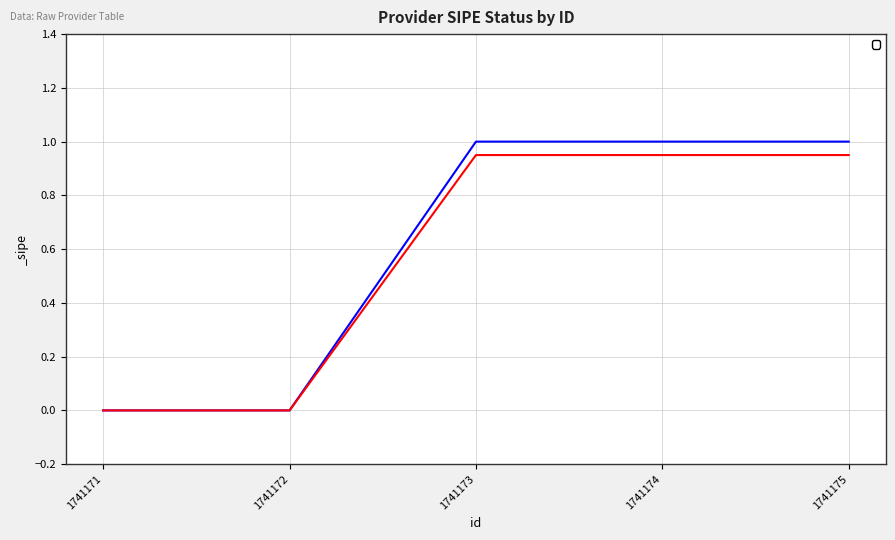

How many values are above zero?

3